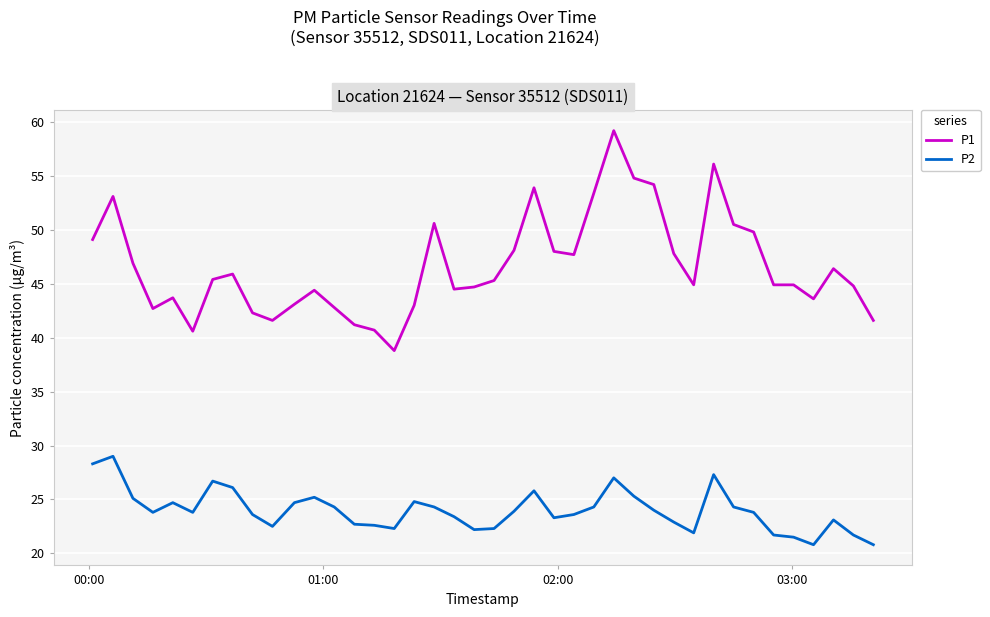

What is the sum of all P1 values?

1865.0